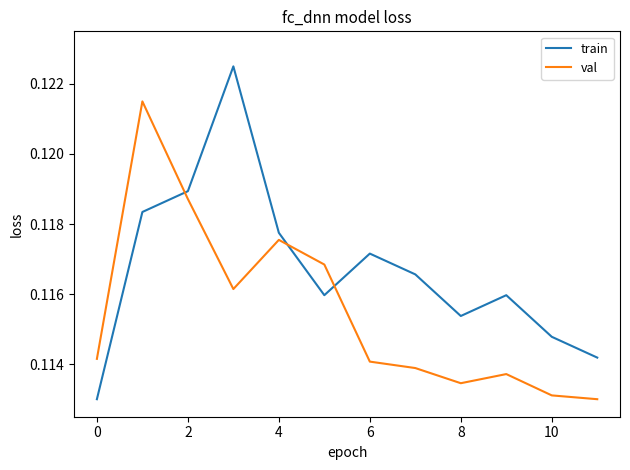

Which series has the largest total across all categories?

train